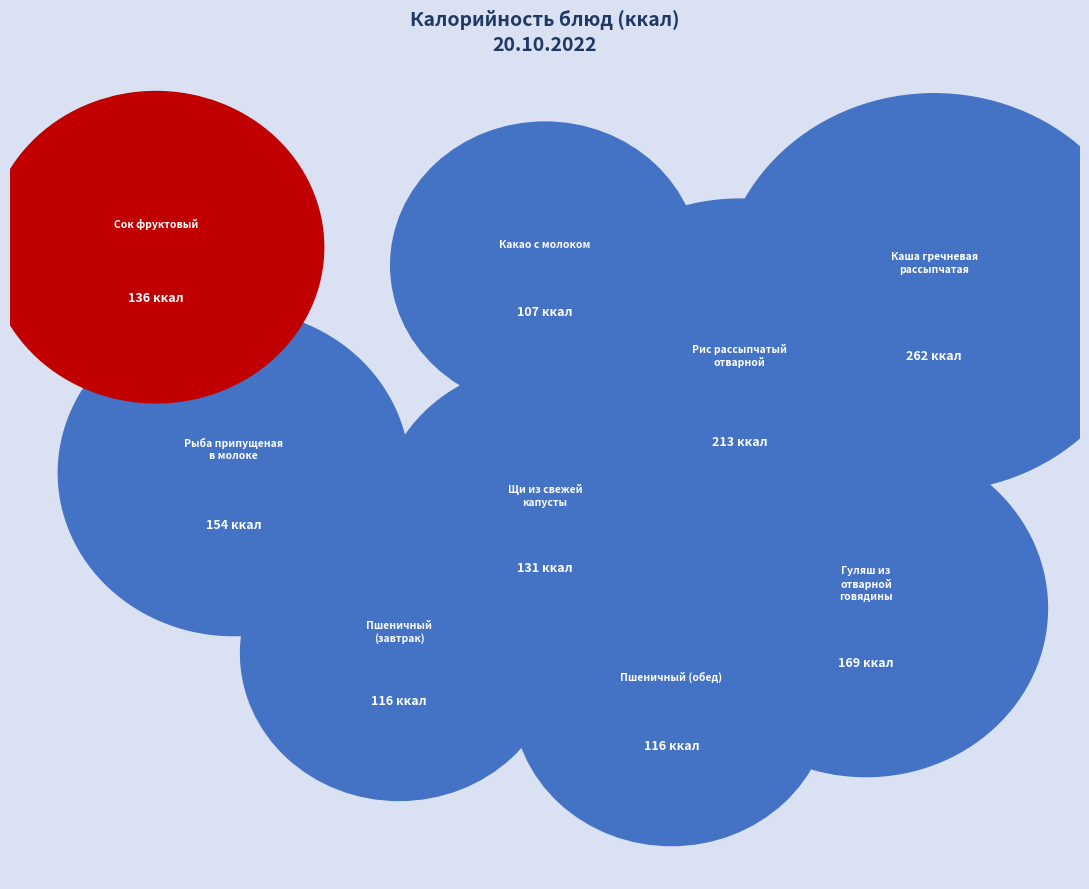

To the nearest percent, what is the average slice percentage?

11%